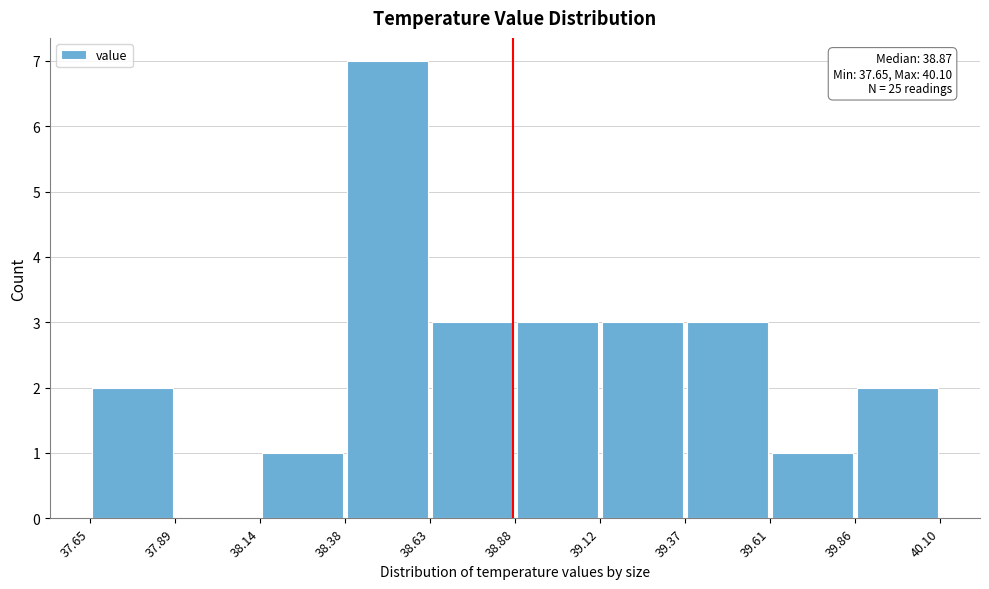

Over which range of the x-axis is the bar tallest?

38.38 to 38.63